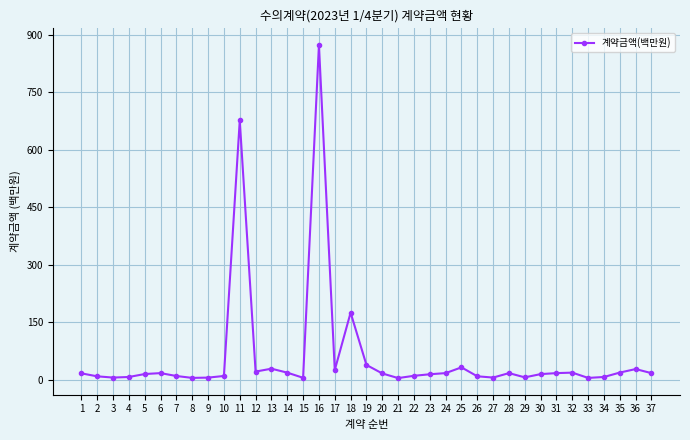

Does the chart display data point markers on the line(s)?

Yes